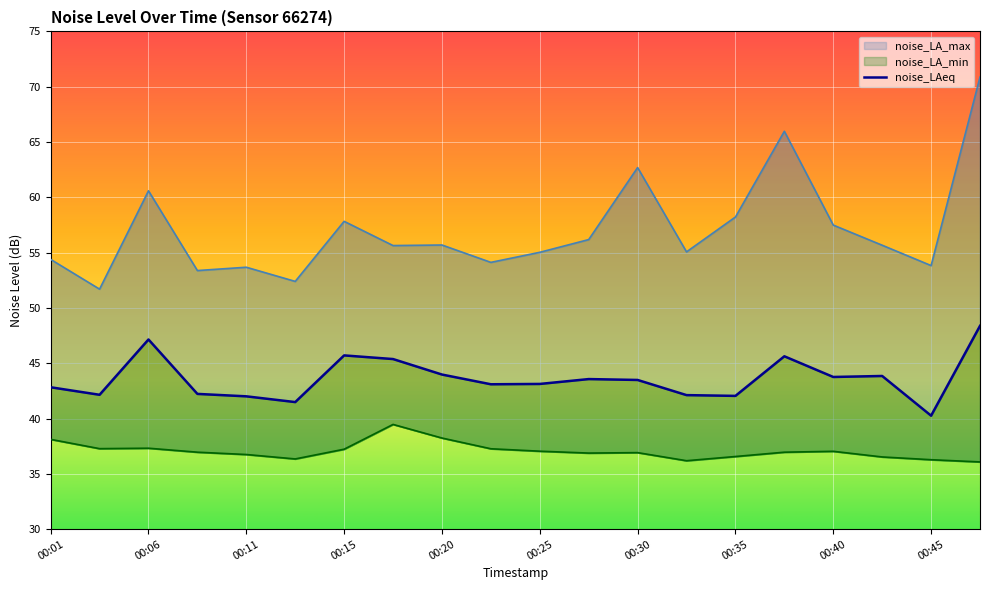

True or false: noise_LAeq has a value of 25.9 at 00:45.

False